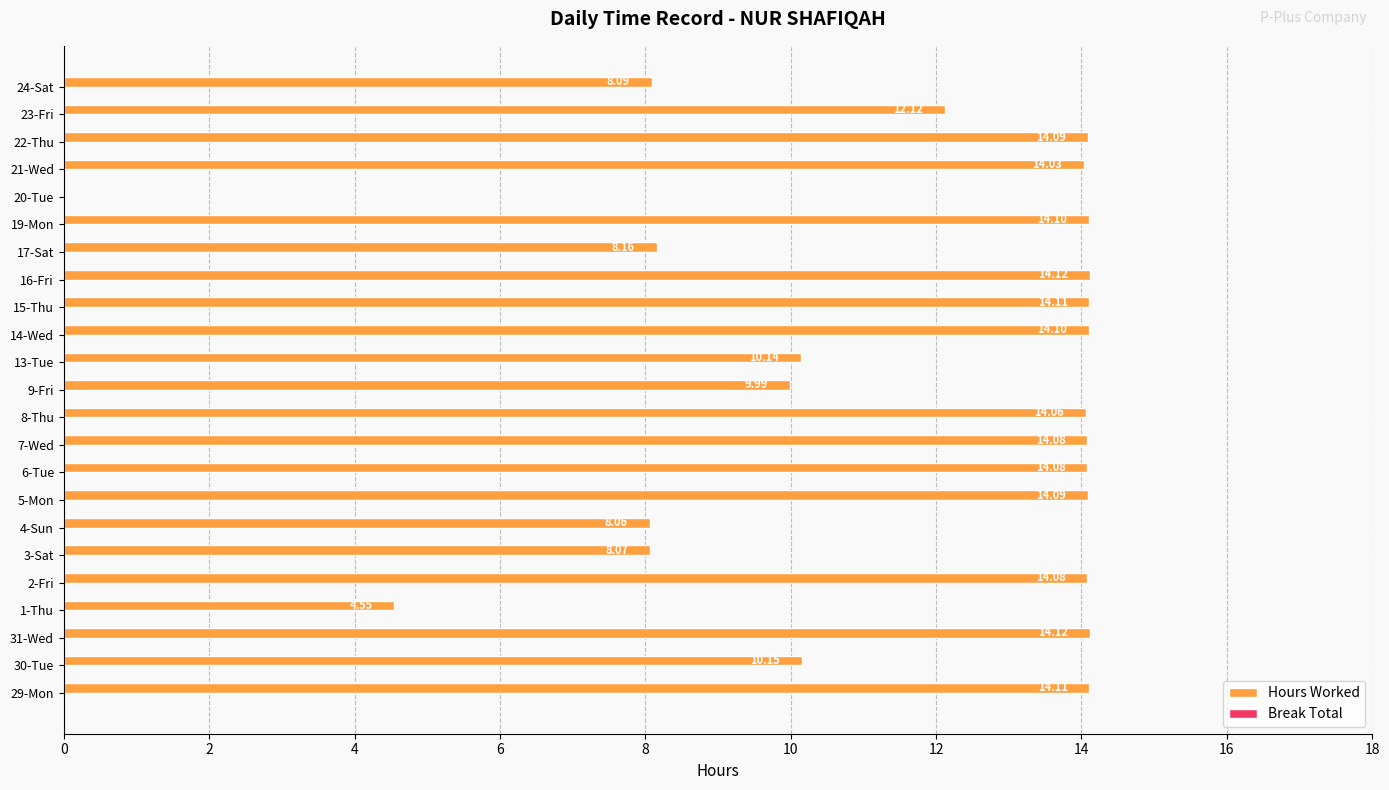

What is the sum of the values at 1-Thu and 16-Fri?

18.7